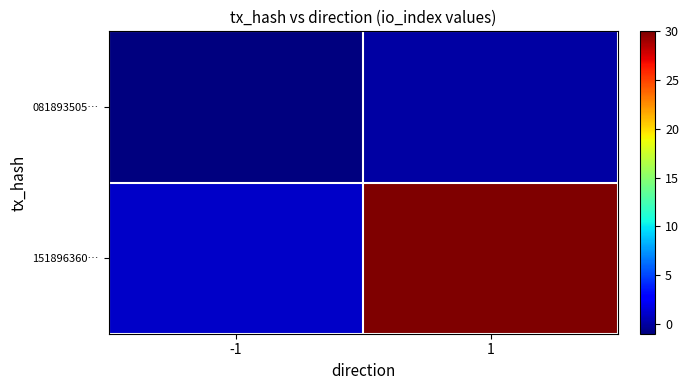

At -1, list the series in order from largest to smallest.

151896360…, 081893505…